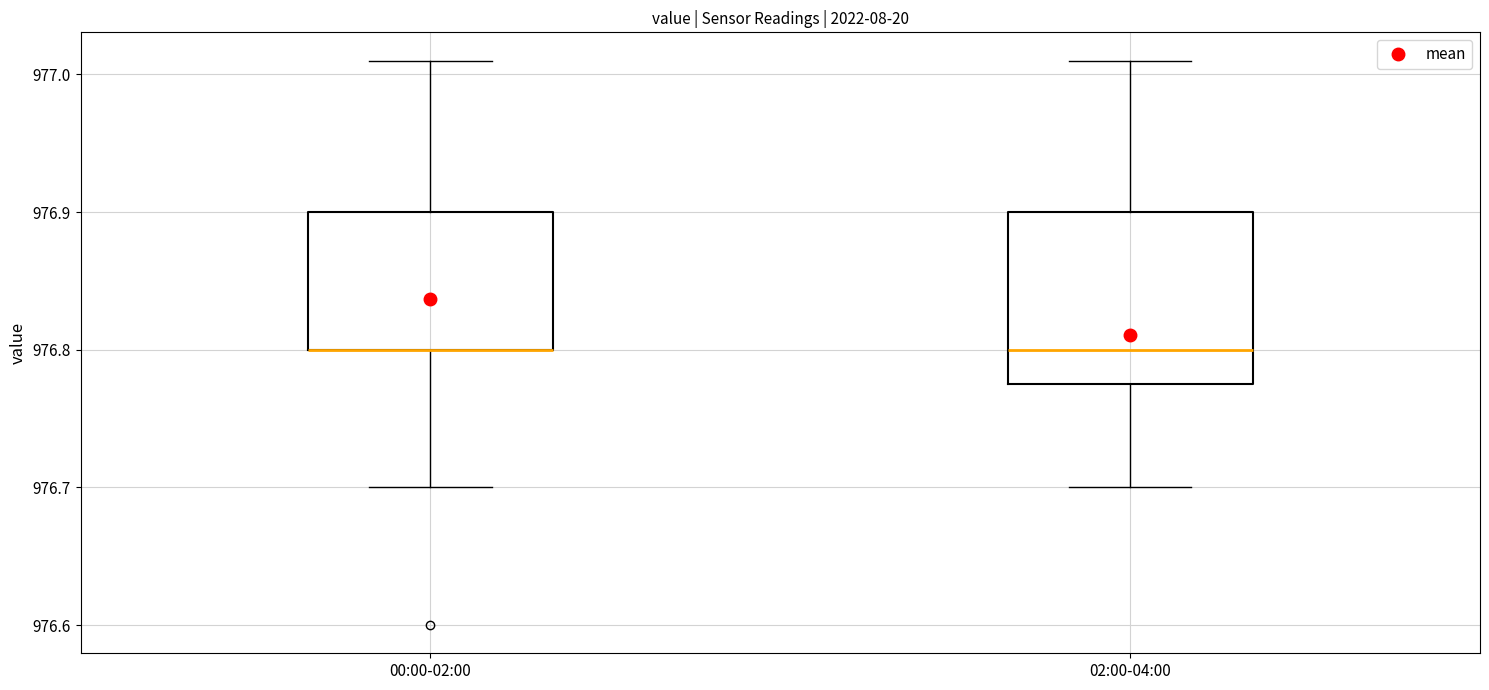

Reading left to right, transcribe this box plot: for each box, give where its median line is, the range the box spans, and where its two whiskers end, as read against the y-axis. The values are not printed on the chart, so give them approximately, as read against the axis.

00:00-02:00: median 976.80 (drawn on the box's lower edge), box 976.80 to 976.90, whiskers 976.70 to 977.01
02:00-04:00: median 976.80, box 976.78 to 976.90, whiskers 976.70 to 977.01